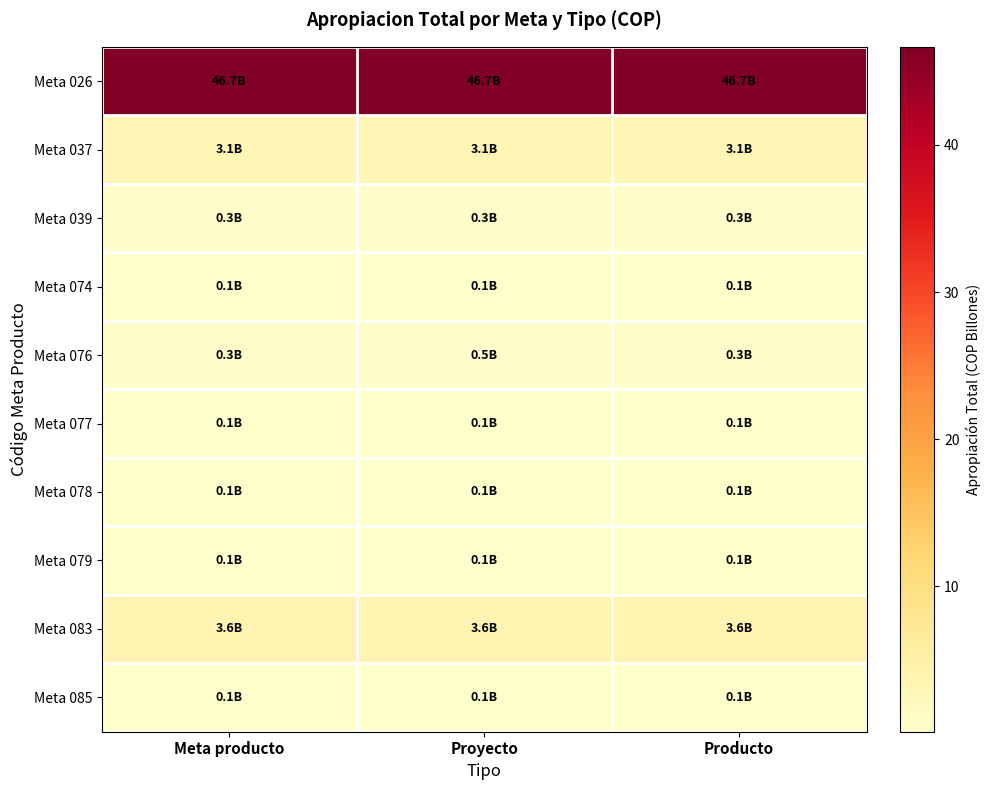

Rank the series by their maximum value, from lowest to highest.

Meta 074, Meta 077, Meta 079, Meta 085, Meta 078, Meta 039, Meta 076, Meta 037, Meta 083, Meta 026